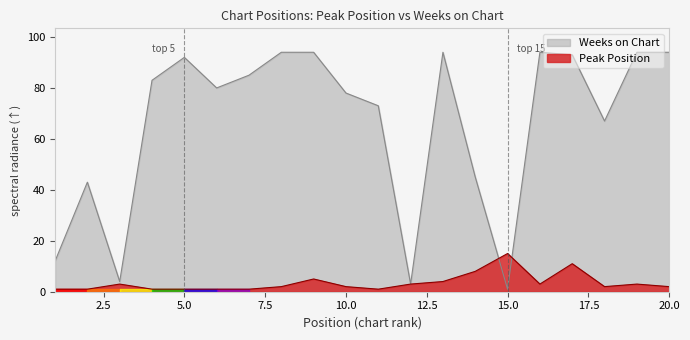

What is the difference between the highest and lowest values at 17?

82